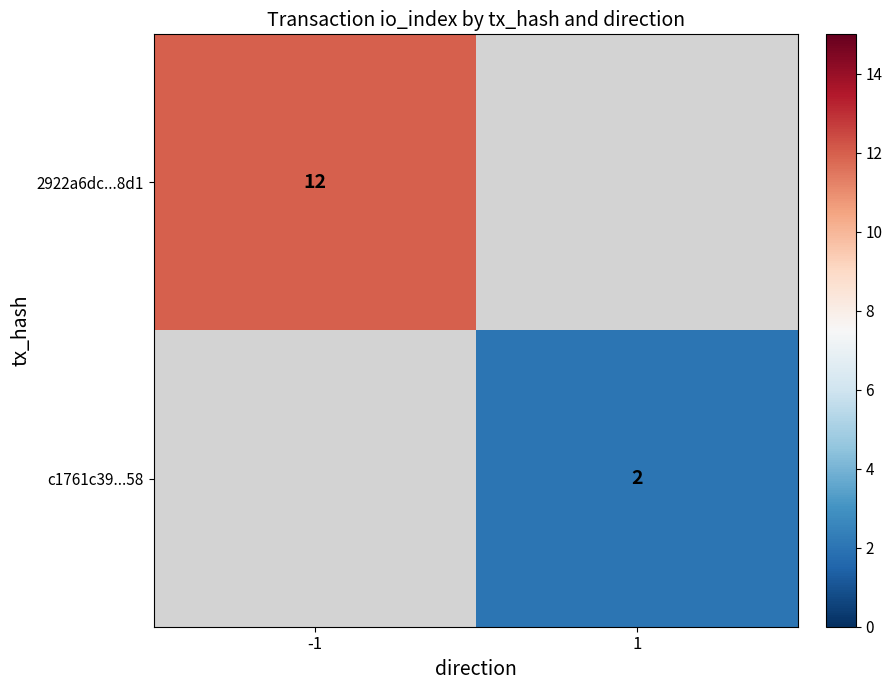

Is it true that 2922a6dc...8d1 equals 17 at -1?

False